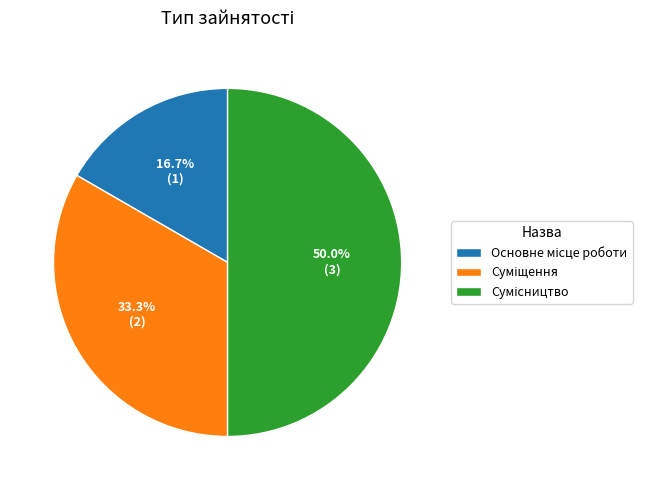

How many segments does this pie chart have?

3